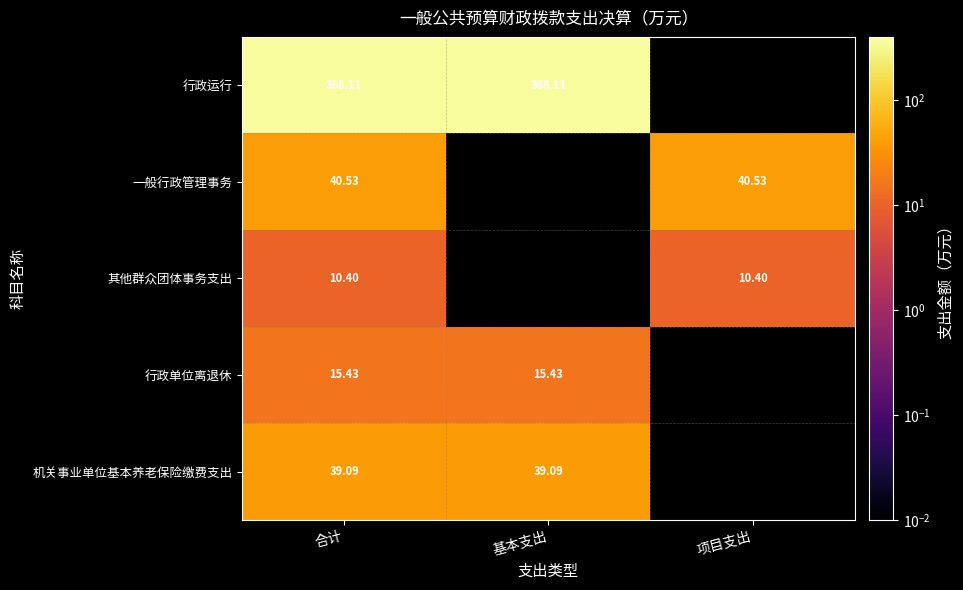

How many series are shown in this chart?

5